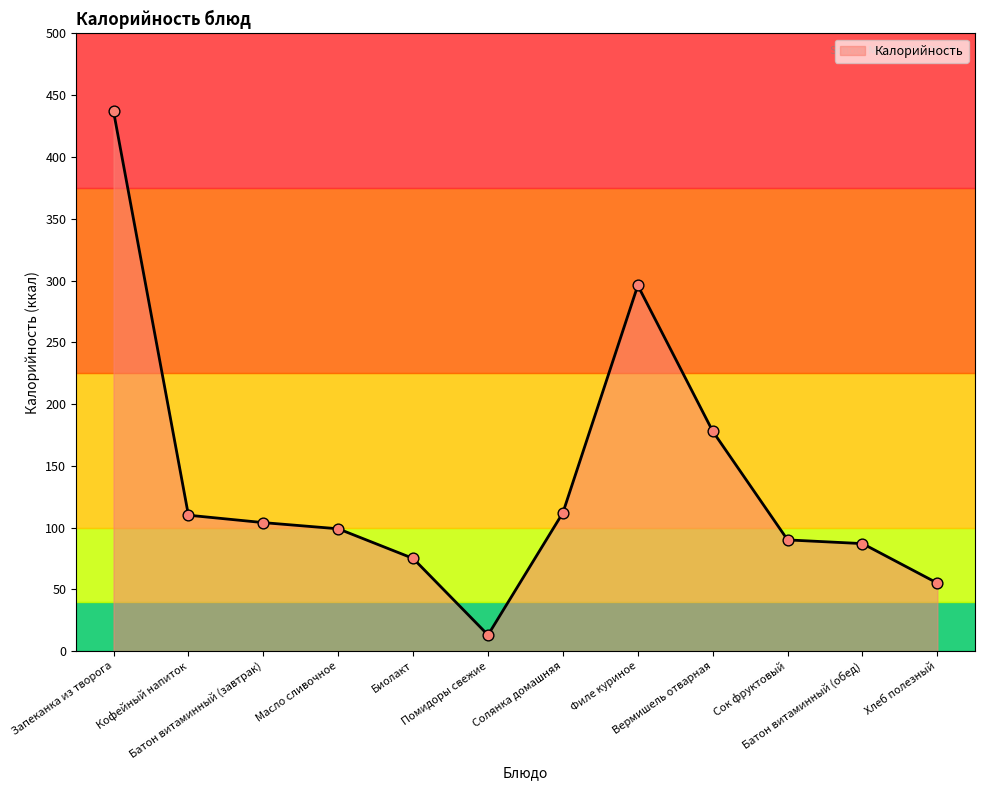

Which has a higher value, Запеканка из творога or Кофейный напиток?

Запеканка из творога